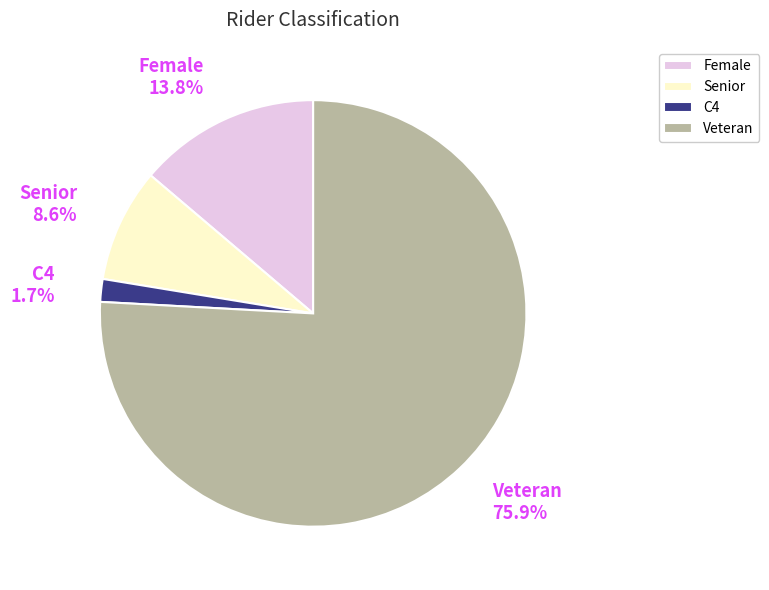

To the nearest percent, what is the difference between the largest and smallest slice percentages?

74%